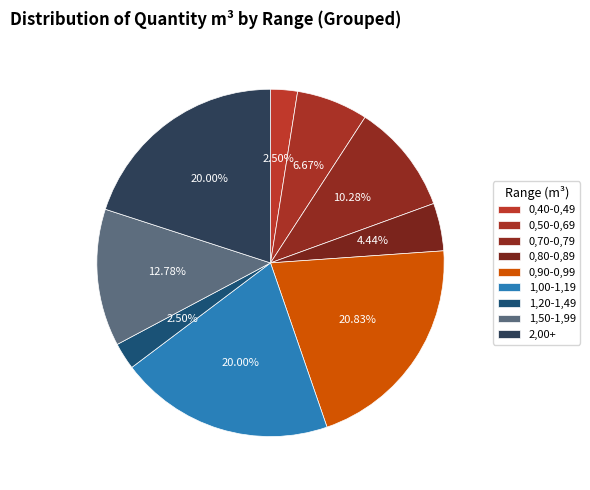

How many slices are in this pie chart?

9